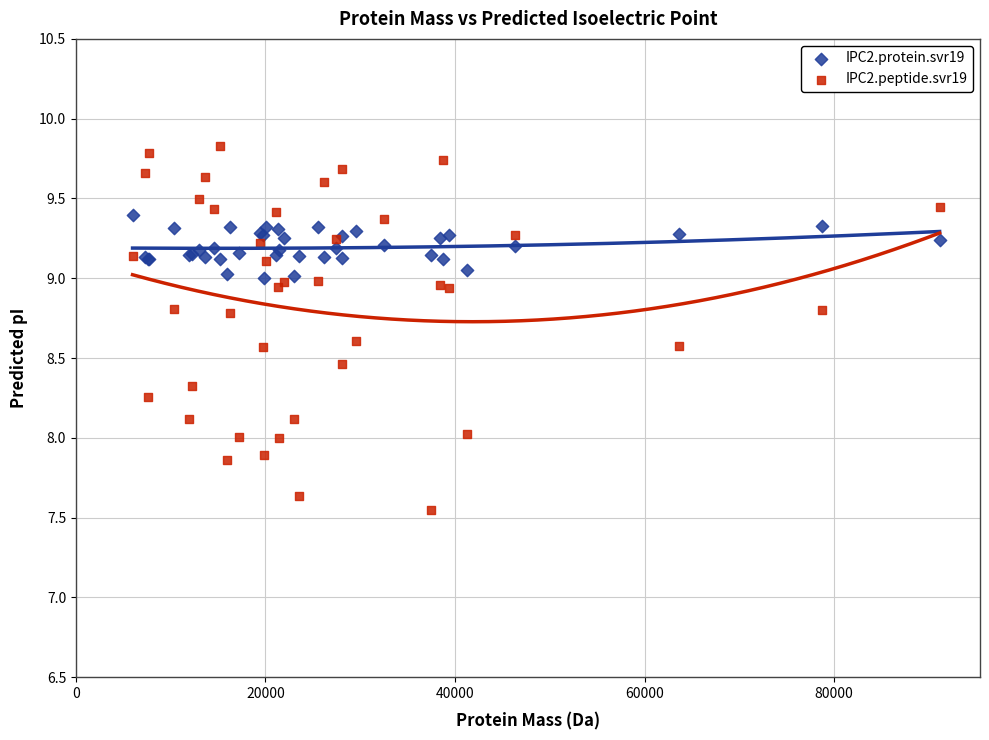

What are all the series names shown in the legend?

IPC2.protein.svr19, IPC2.peptide.svr19